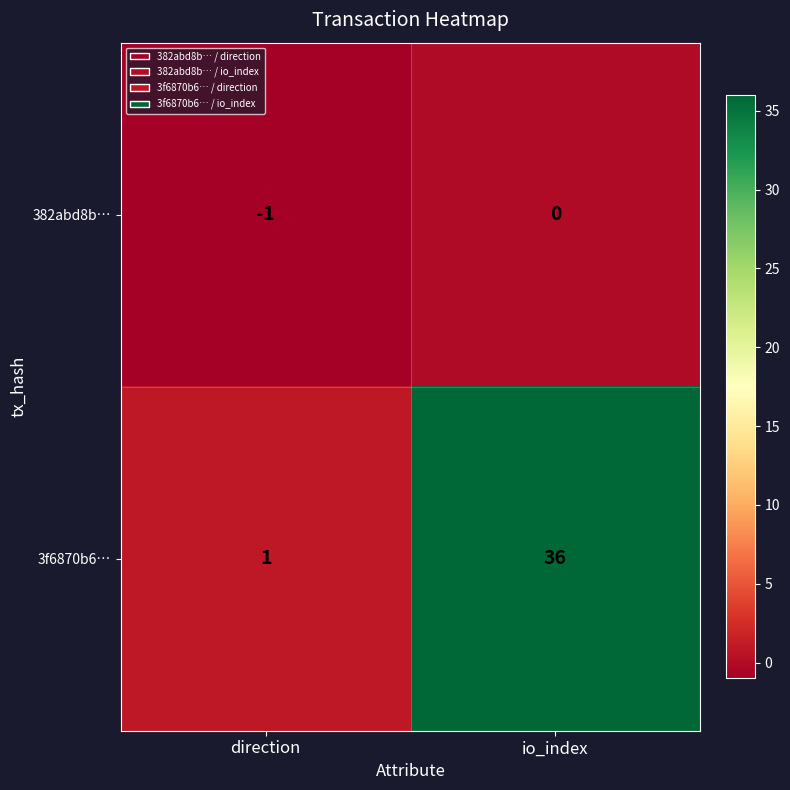

At which category is the sum across all series the highest?

io_index